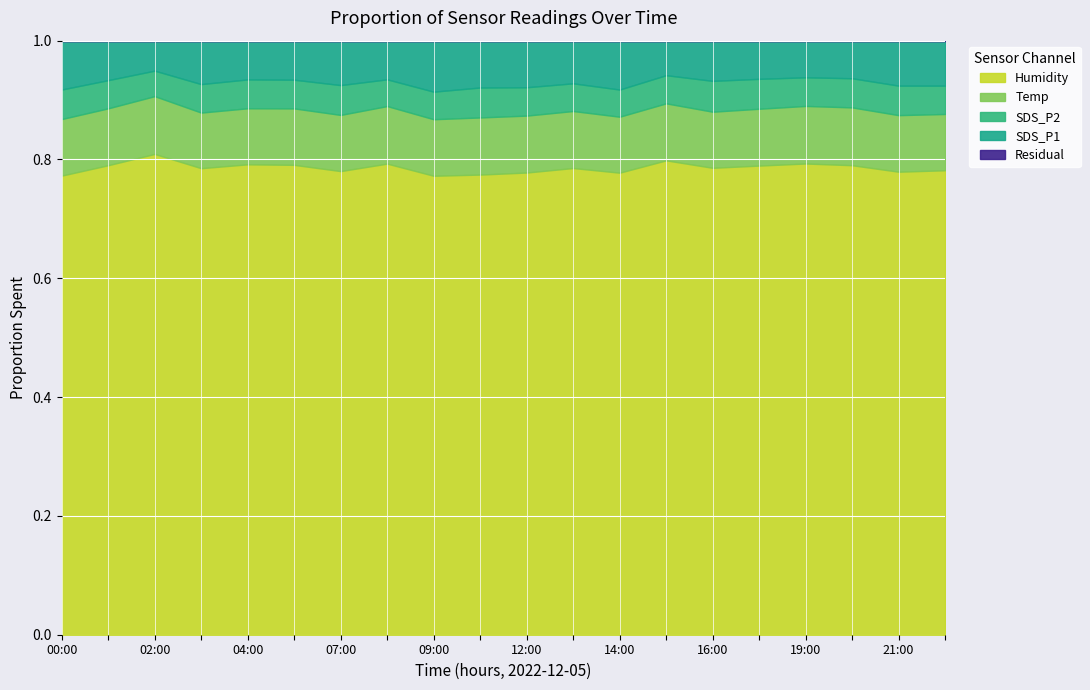

True or false: SDS_P1 has a value of 15.8 at 00:00.

False